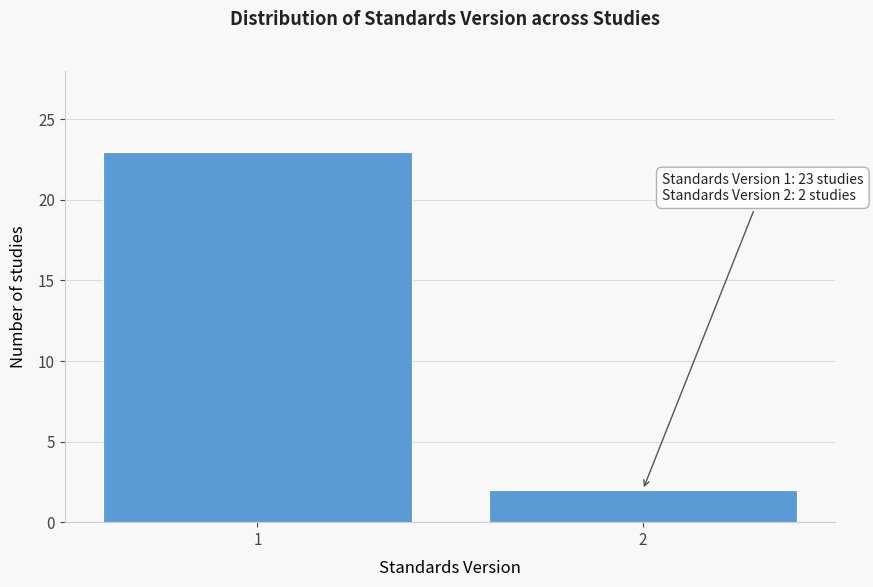

Reading left to right, what are all the values shown in this chart?

1=23	2=2